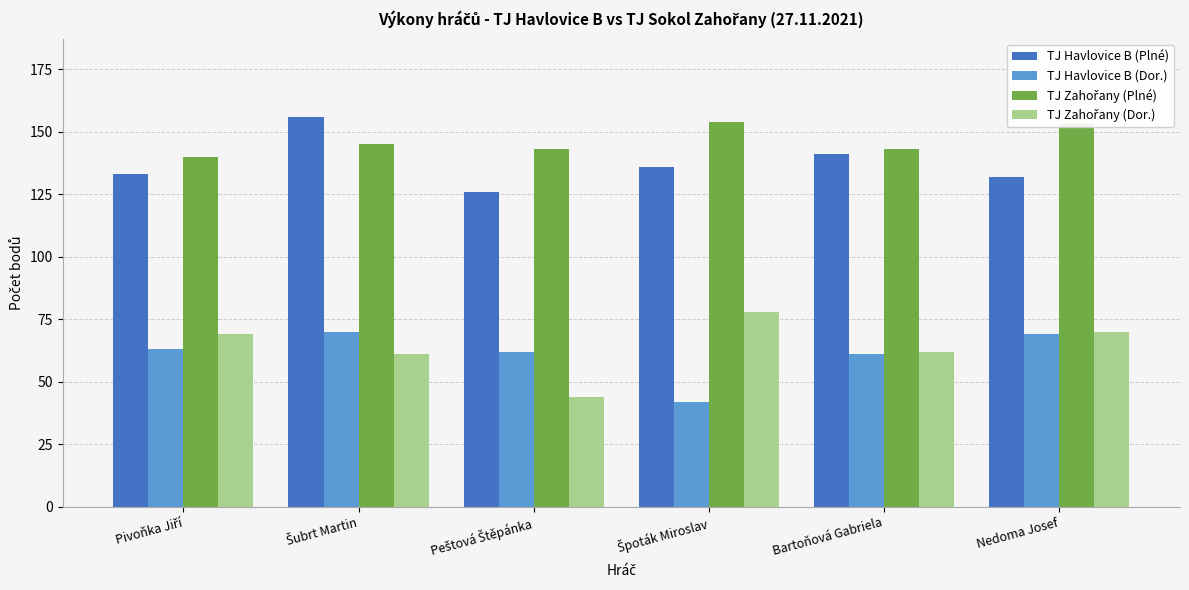

The TJ Havlovice B (Dor.) series shows 61 at Bartoňová Gabriela. True or false?

True